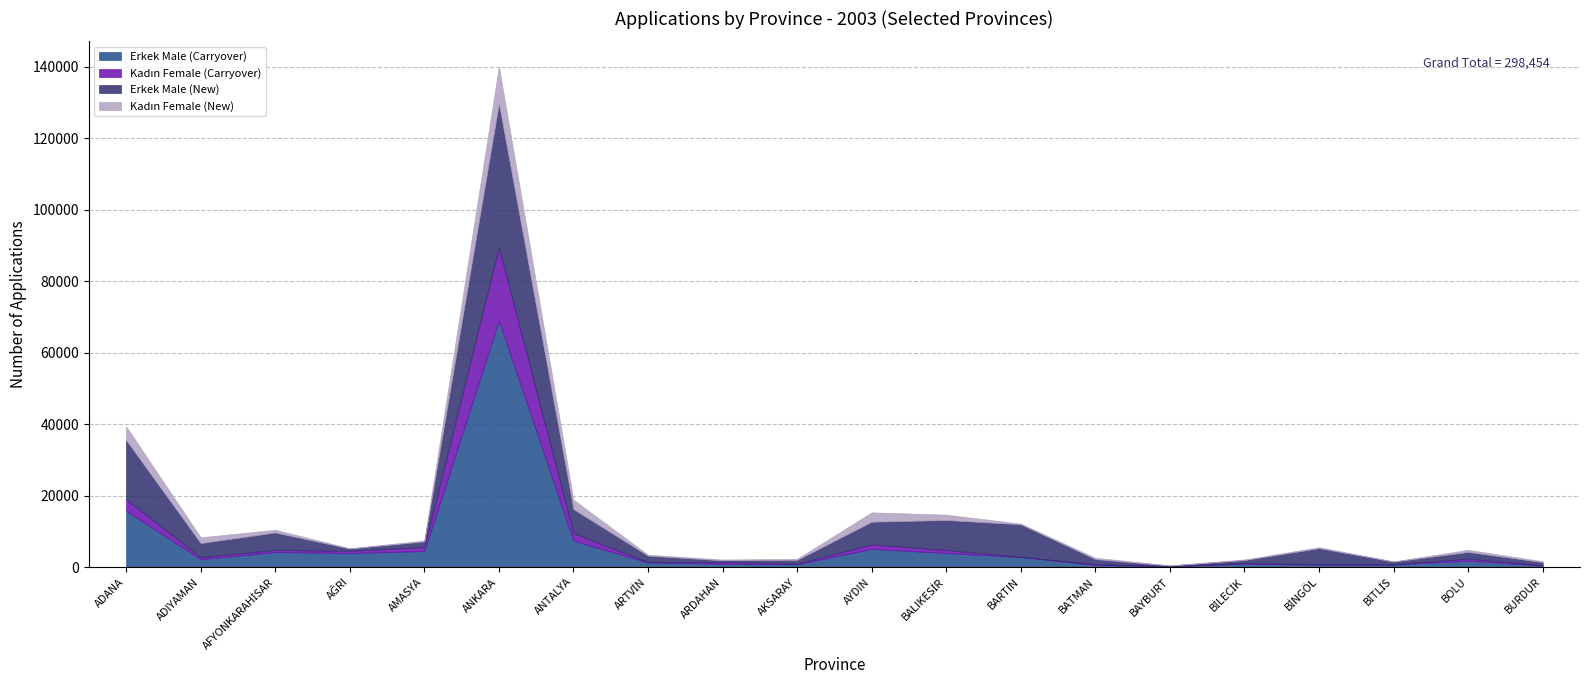

Where is the first local minimum for Kadın Female (New)?

AĞRI